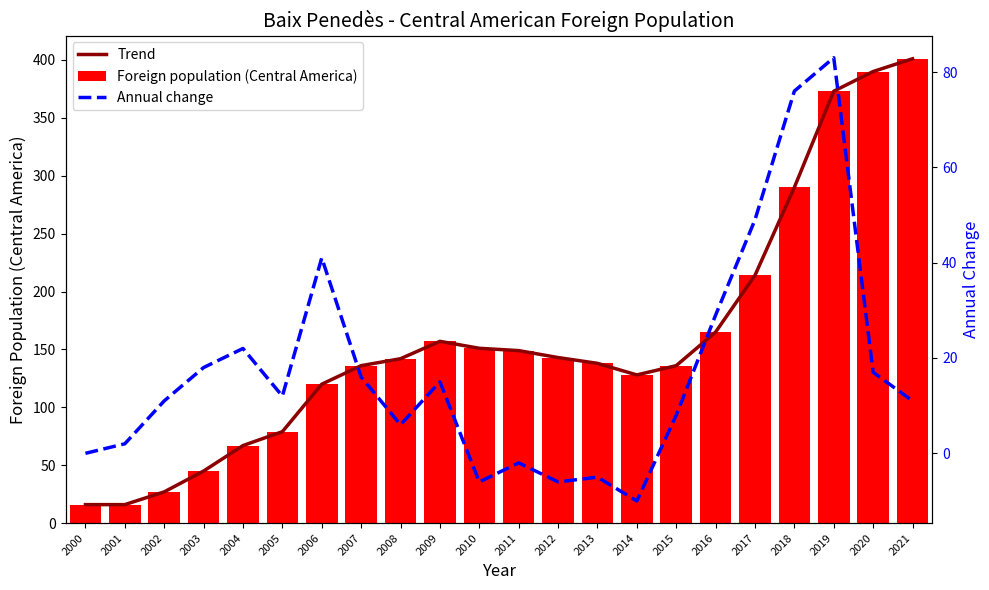

Read the Trend value at 2005, to the nearest 50.

100